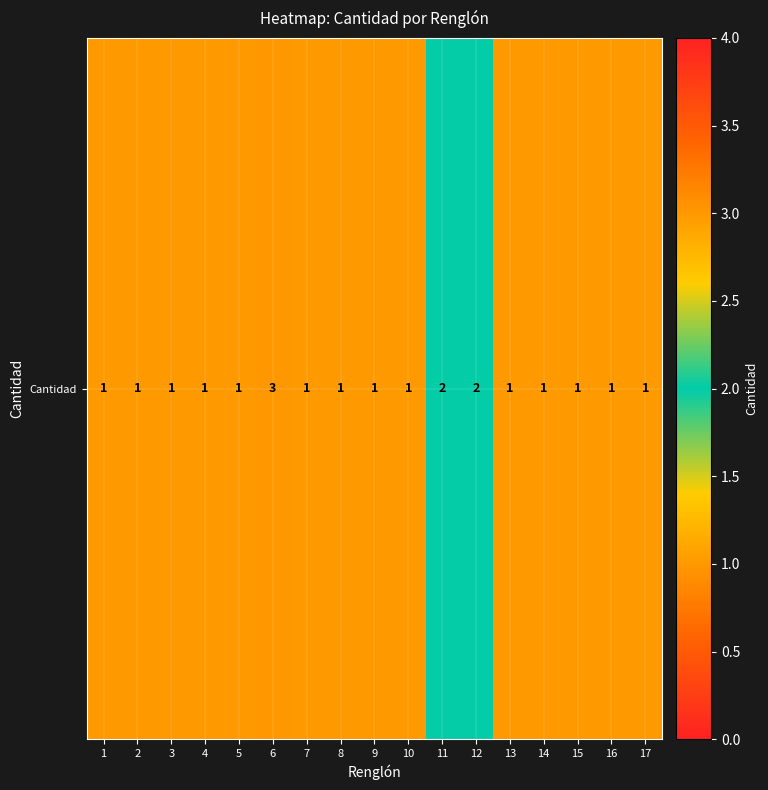

What is the sum of all values?

21